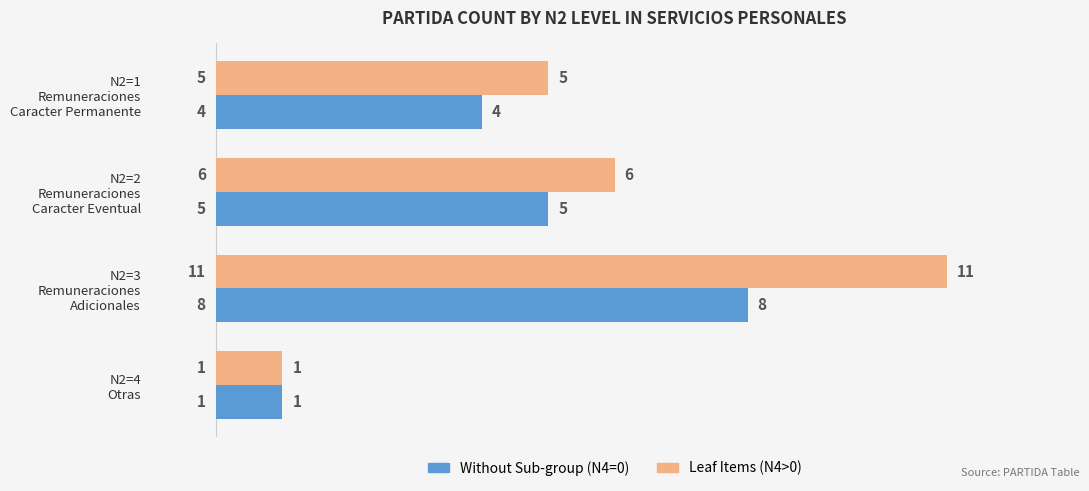

What are all the series names shown in the legend?

Without Sub-group (N4=0), Leaf Items (N4>0)